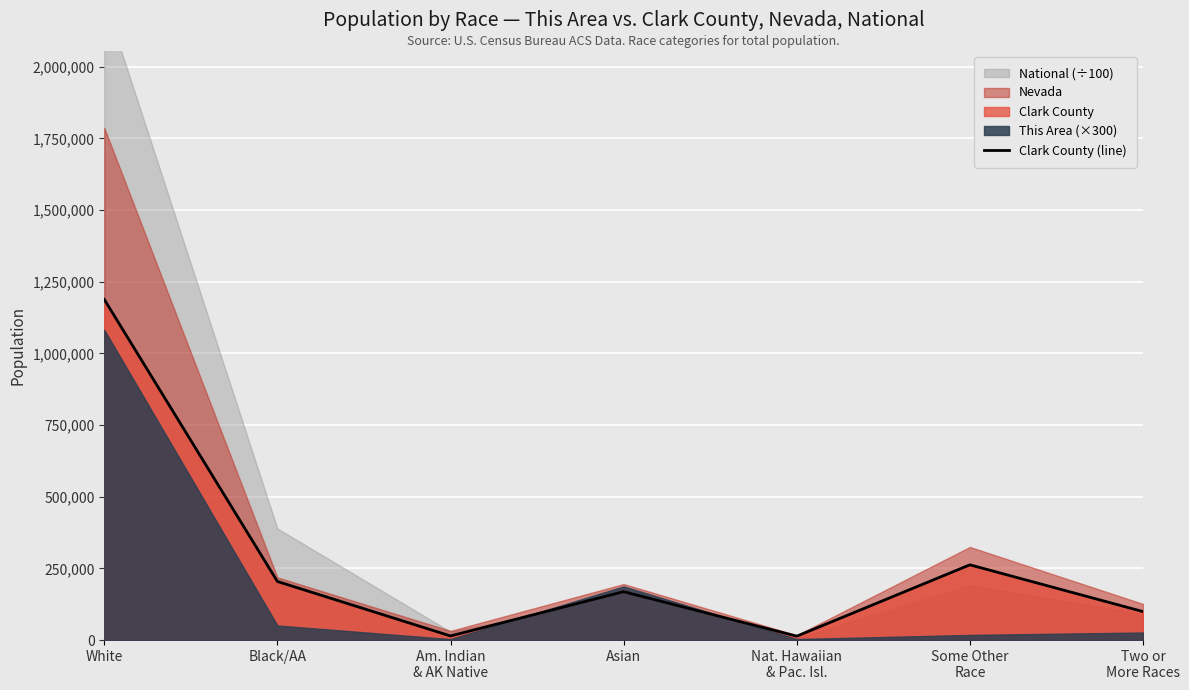

Rank the categories by value from highest to lowest.

White, Some Other
Race, Black/AA, Asian, Two or
More Races, Am. Indian
& AK Native, Nat. Hawaiian
& Pac. Isl.